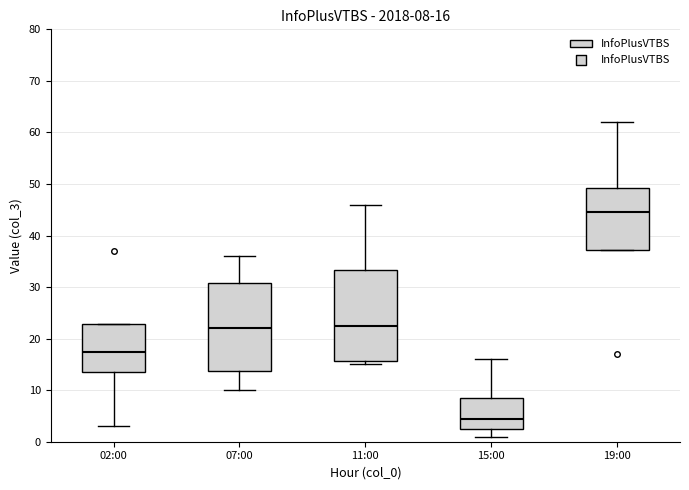

Which box's median line is the highest?

19:00